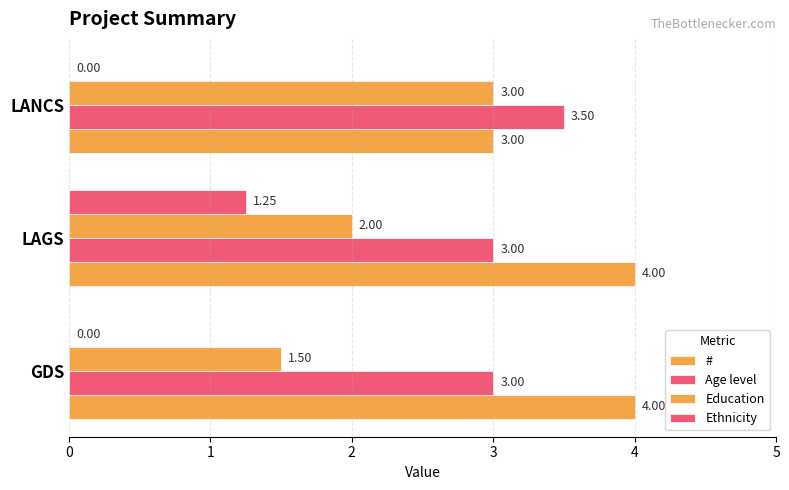

What is the value of the Education bar at the 1st from the left?

1.5